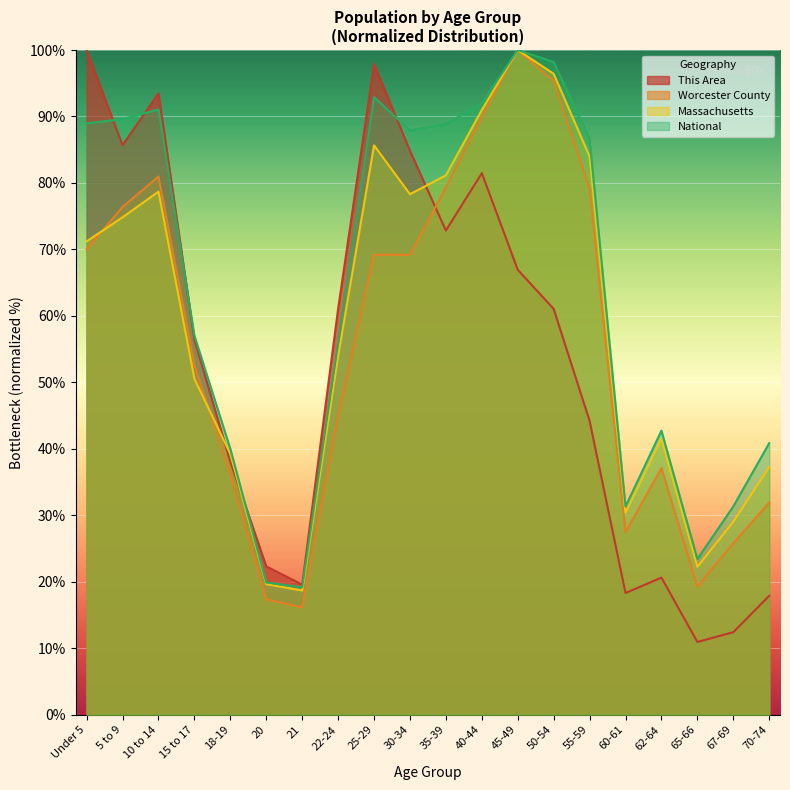

What is the highest value of the This Area series?

100.0